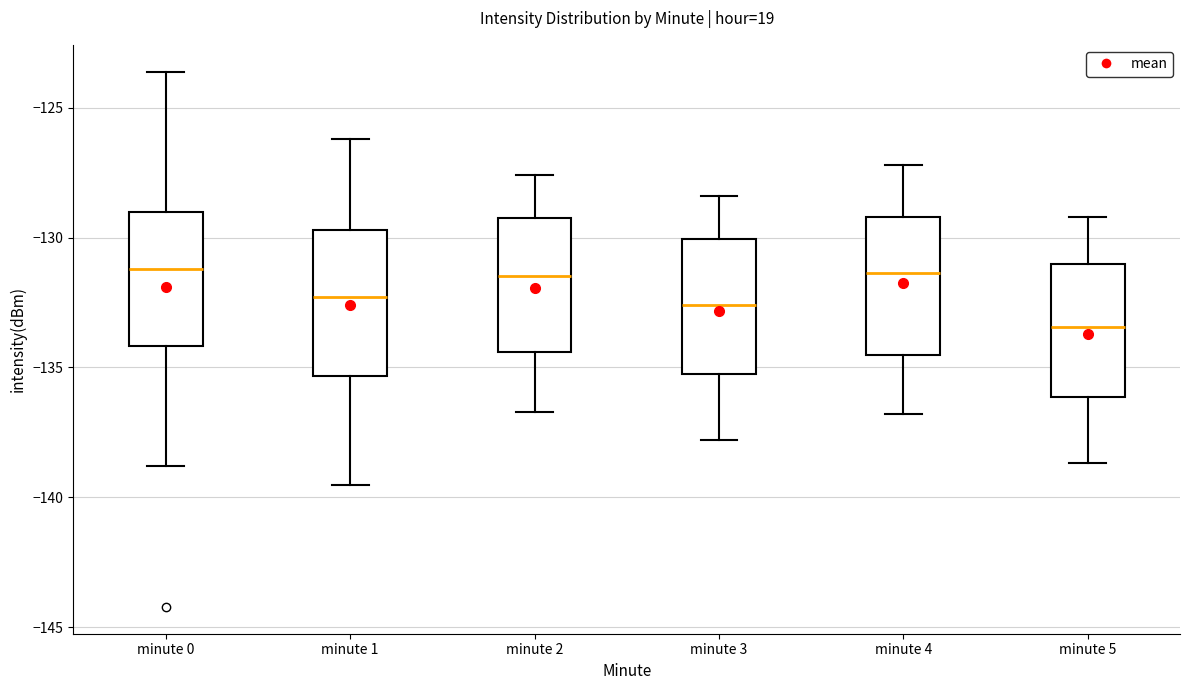

Reading left to right, read every box against the y-axis: the position of its median line, the range the box covers, and the ends of its whiskers. The values are not printed on the chart, so give them approximately, as read against the axis.

minute 0: median -131.0, box -134.0 to -129.0, whiskers -139.0 to -123.5
minute 1: median -132.5, box -135.5 to -129.5, whiskers -139.5 to -126.0
minute 2: median -131.5, box -134.5 to -129.0, whiskers -136.5 to -127.5
minute 3: median -132.5, box -135.0 to -130.0, whiskers -138.0 to -128.5
minute 4: median -131.5, box -134.5 to -129.0, whiskers -137.0 to -127.0
minute 5: median -133.5, box -136.0 to -131.0, whiskers -138.5 to -129.0